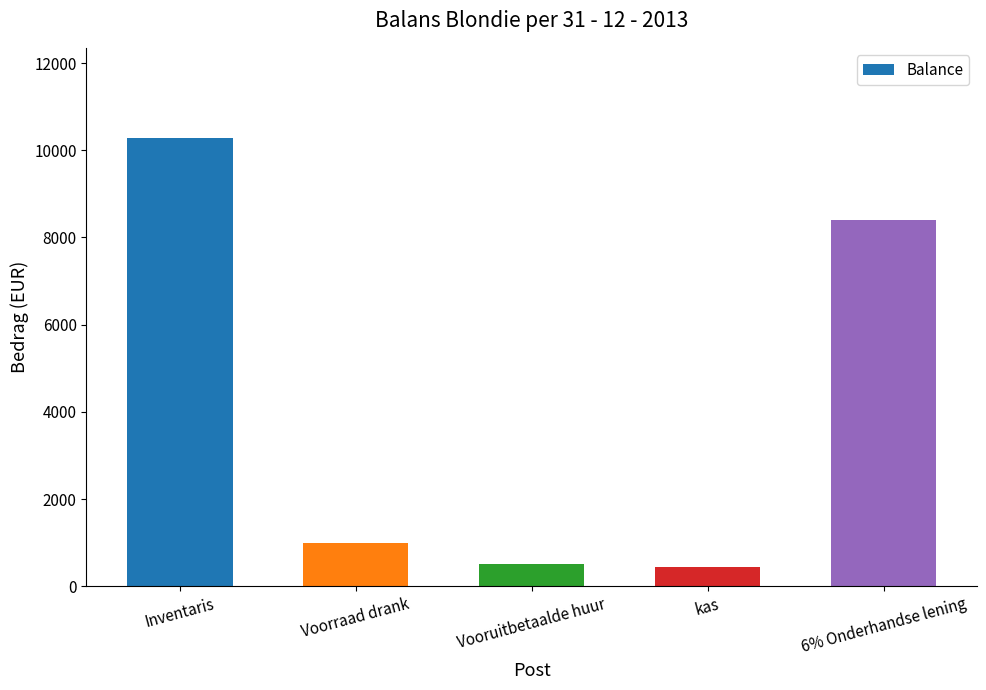

What is the sum of all values?

20650